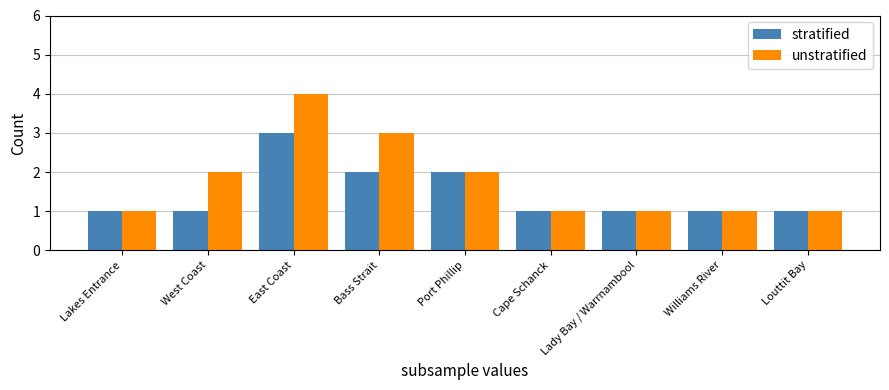

What is the minimum value for unstratified?

1